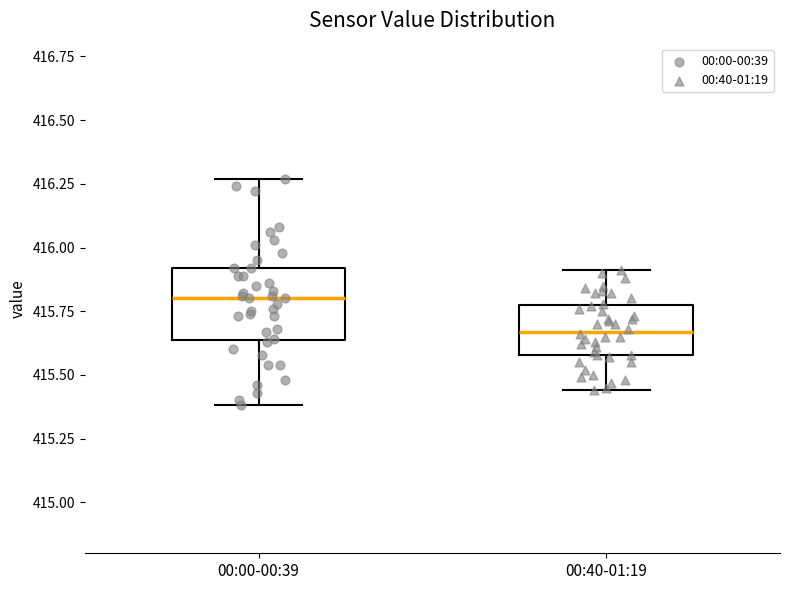

Reading left to right, transcribe this box plot: for each box, give where its median line is, the range the box spans, and where its two whiskers end, as read against the y-axis. The values are not printed on the chart, so give them approximately, as read against the axis.

00:00-00:39: median 415.80, box 415.65 to 415.90, whiskers 415.40 to 416.25
00:40-01:19: median 415.65, box 415.60 to 415.75, whiskers 415.45 to 415.90